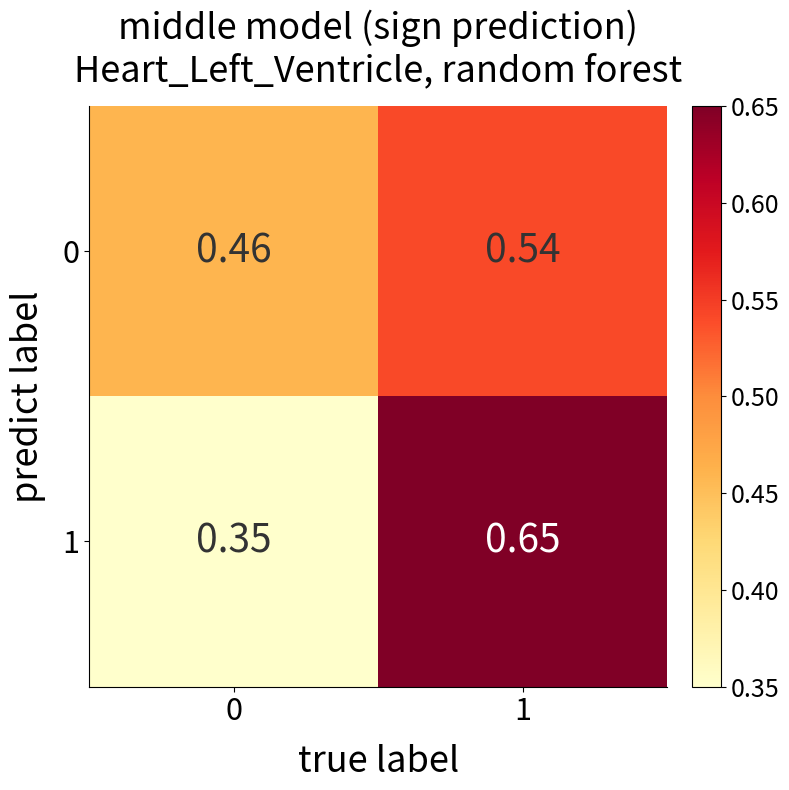

Count the number of categories in the chart.

2